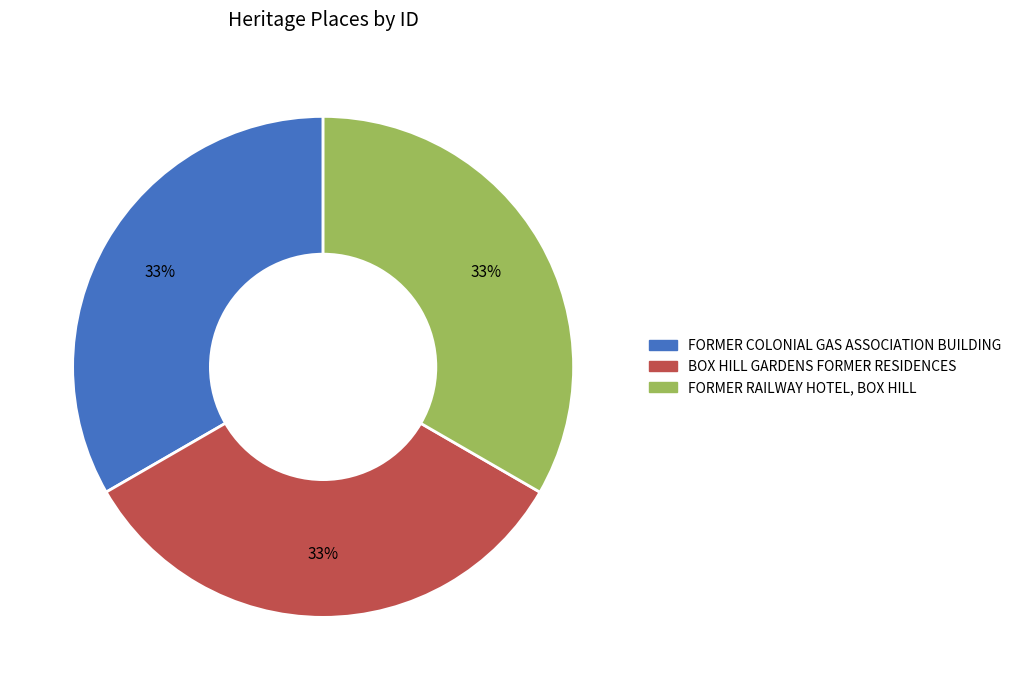

What is the ratio of the value at BOX HILL GARDENS FORMER RESIDENCES to the value at FORMER RAILWAY HOTEL, BOX HILL?

1.0